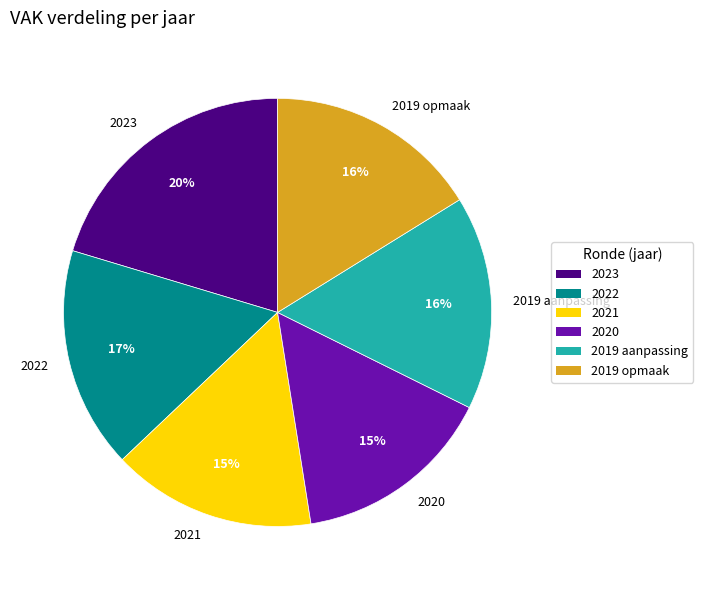

Count the number of slices in the pie.

6